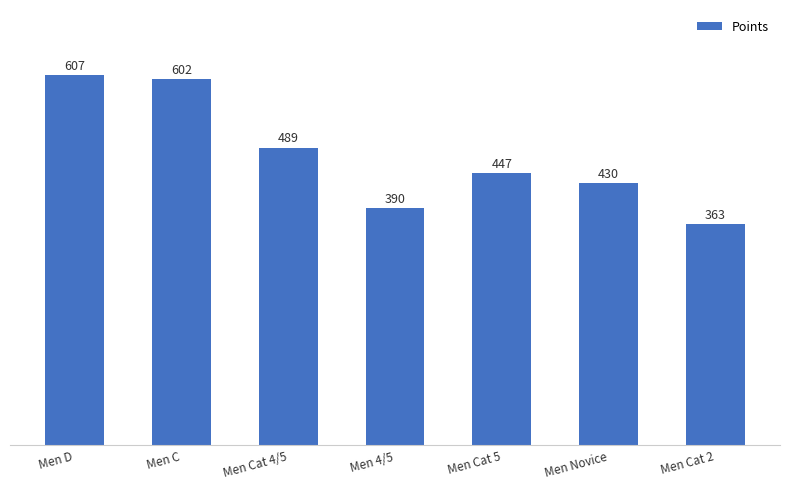

Between Men Novice and Men Cat 4/5, which is larger?

Men Cat 4/5